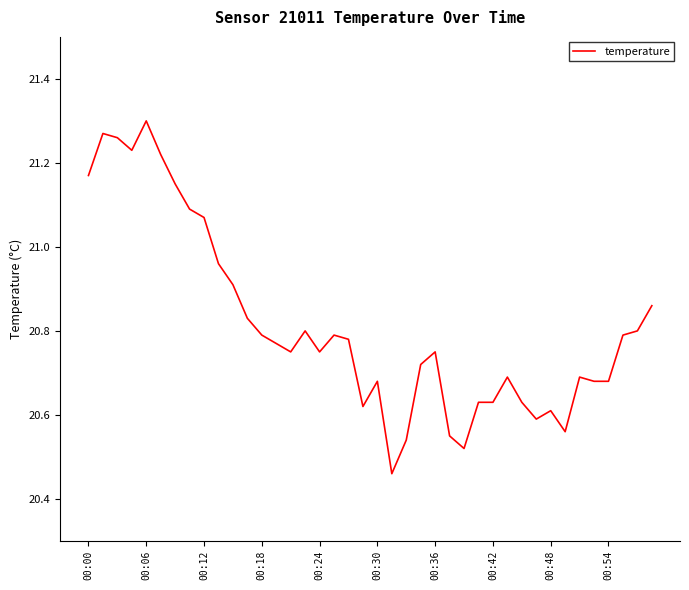

Is this an area chart (filled region under the line)?

No